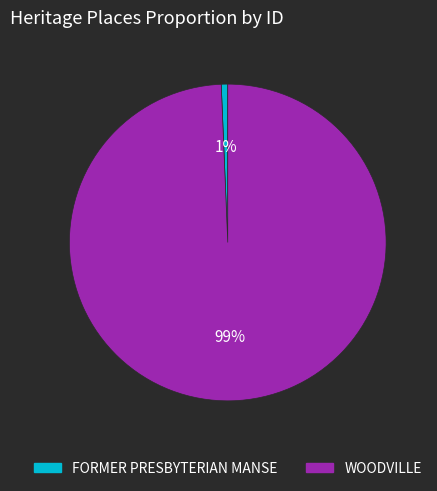

How many segments does this pie chart have?

2